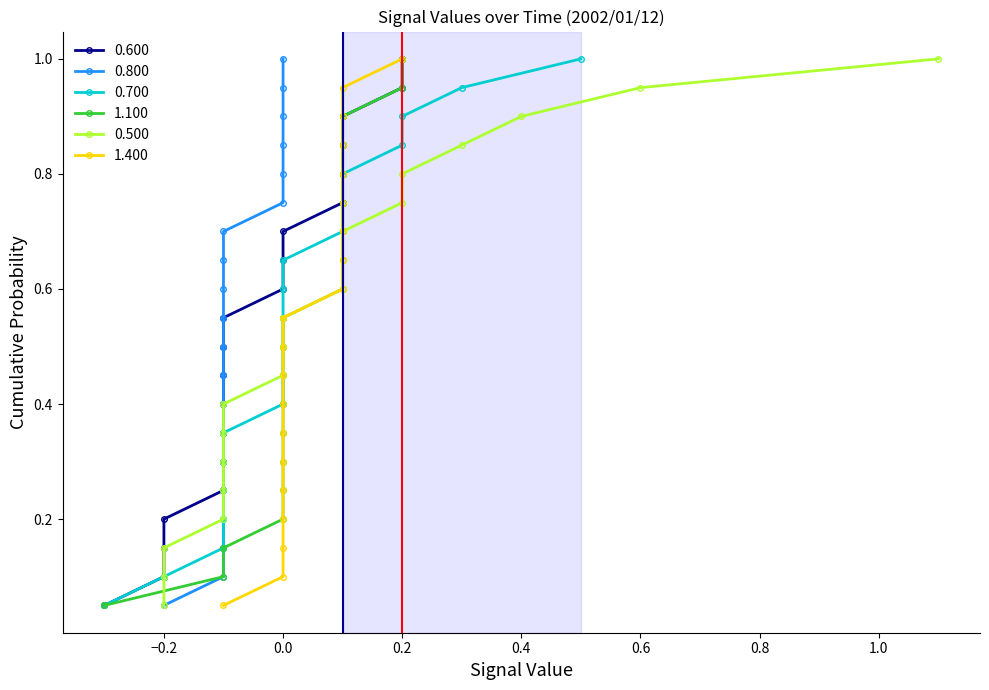

True or false: 0.700 has a value of -0.1 at 01:00.

True